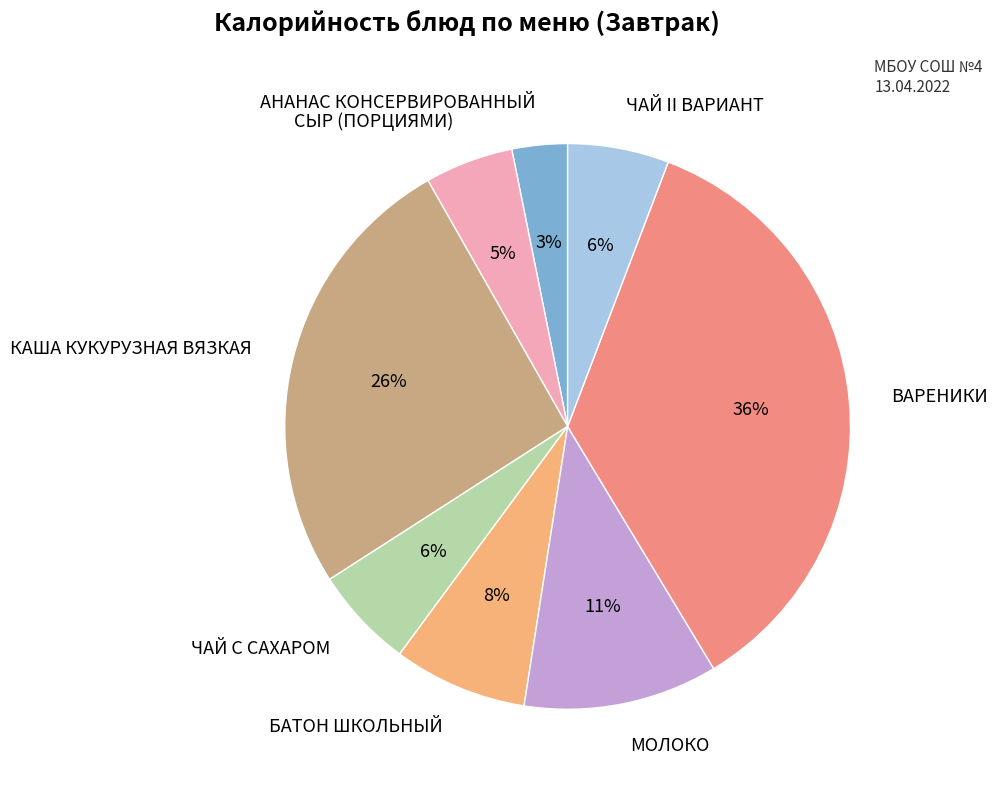

How many slices are in this pie chart?

8